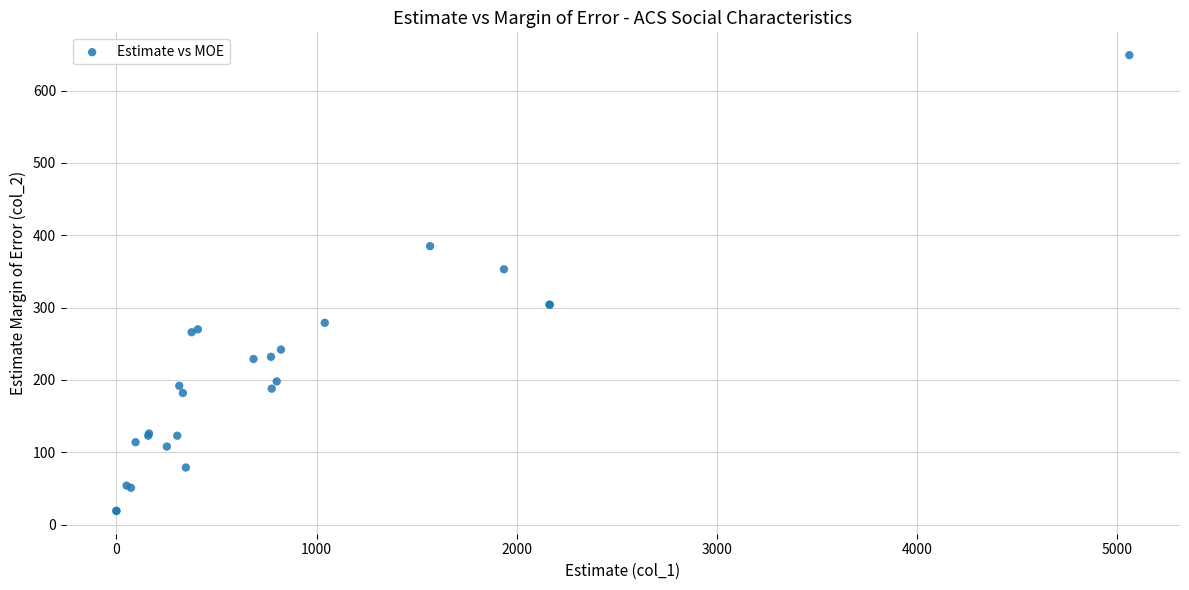

What Y value in the scatter plot is closest to 334?

353